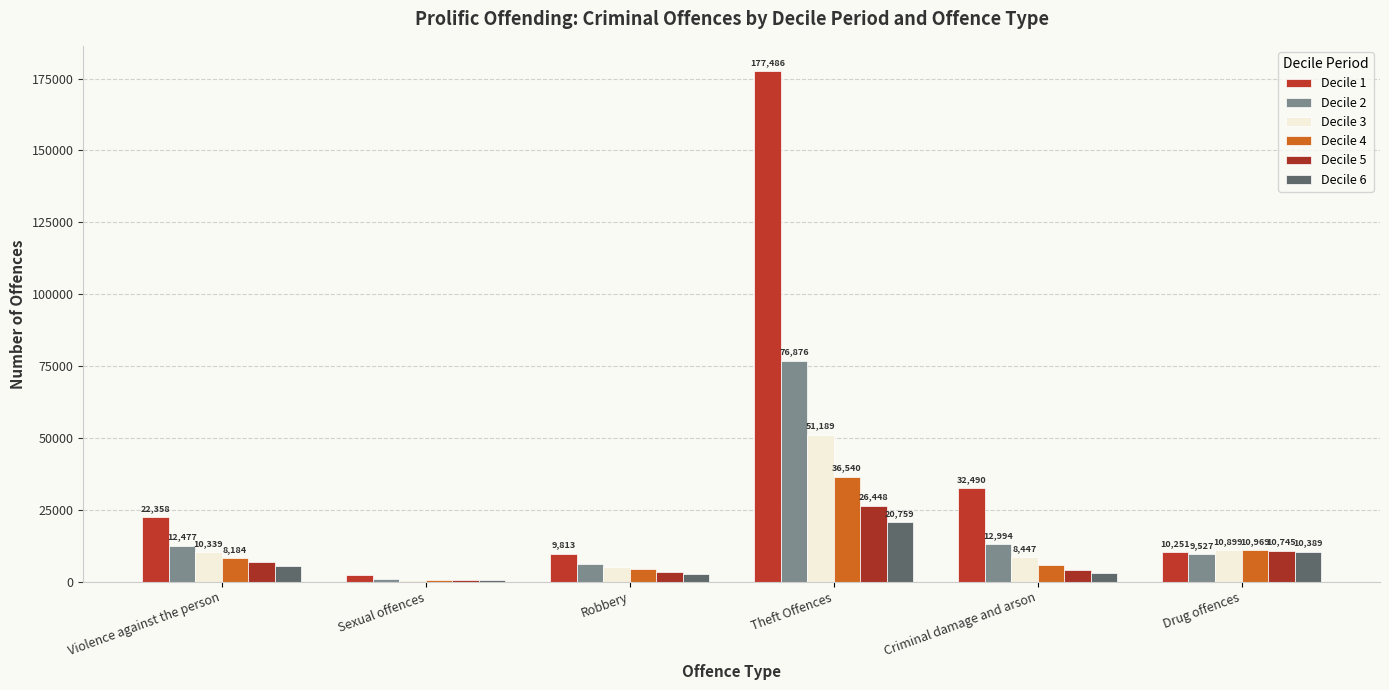

How many groups of bars are there?

6